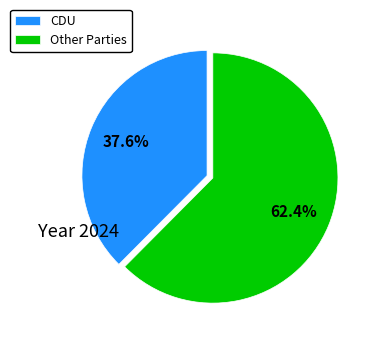

Count the number of slices in the pie.

2